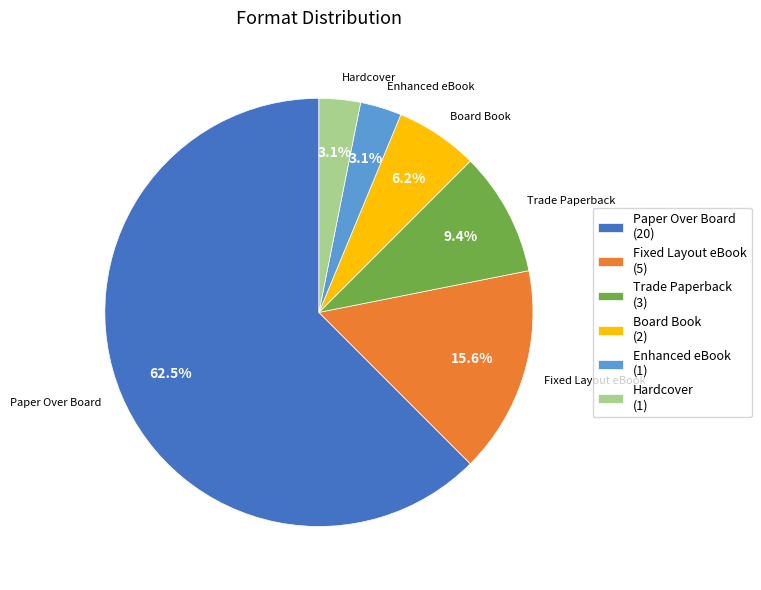

Count the number of slices in the pie.

6